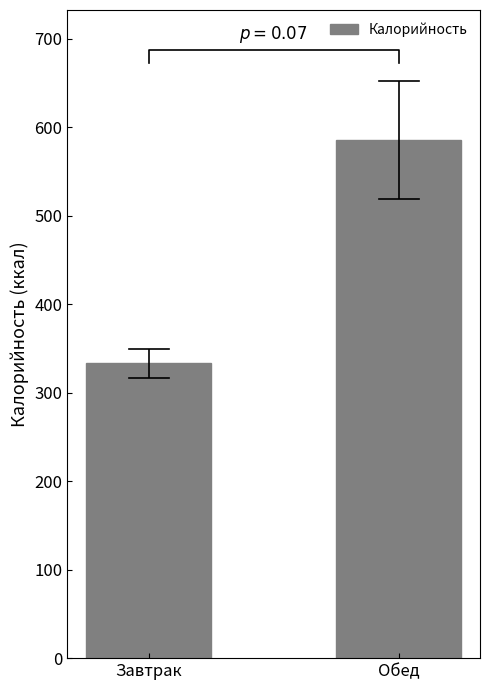

What is the change in value from Завтрак to Обед?

+252.5